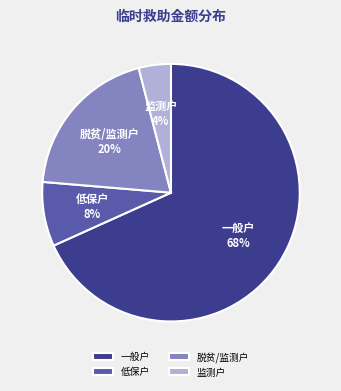

Between 监测户 and 低保户, which is larger?

低保户